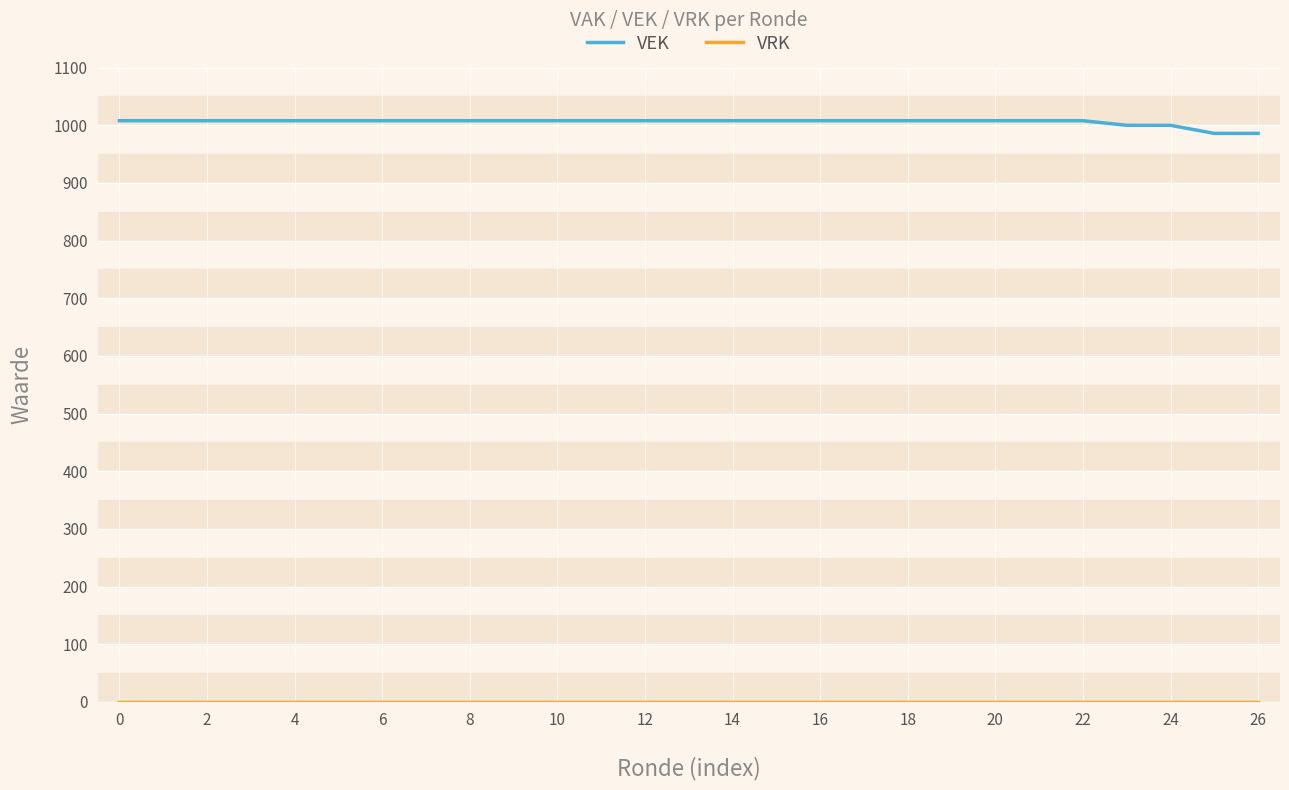

How many lines are shown in the chart?

2